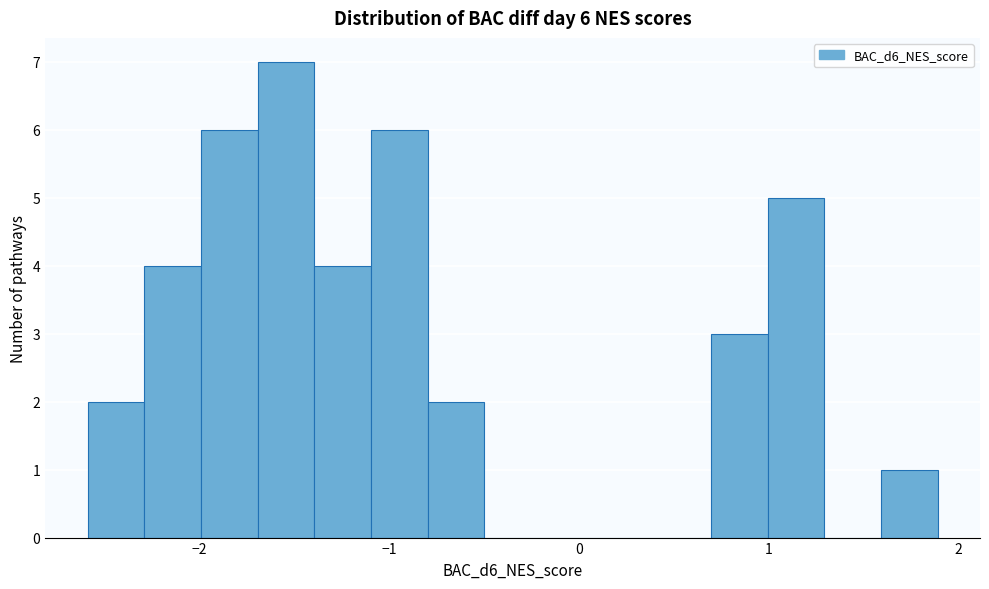

Read against the x-axis, roughly where is the centre of the tallest bar?

-1.5